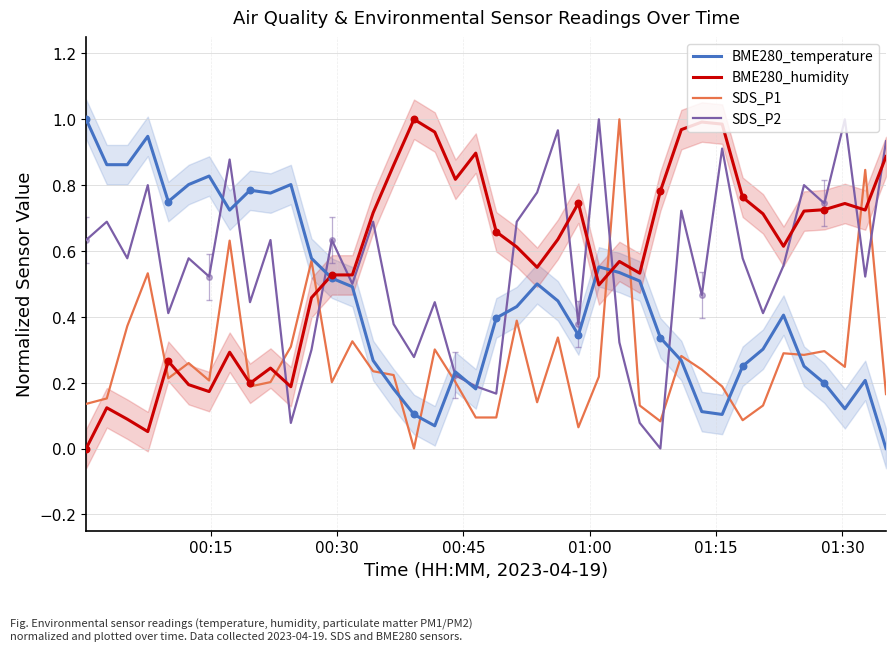

Which series has the largest Y range (max minus min)?

BME280_temperature